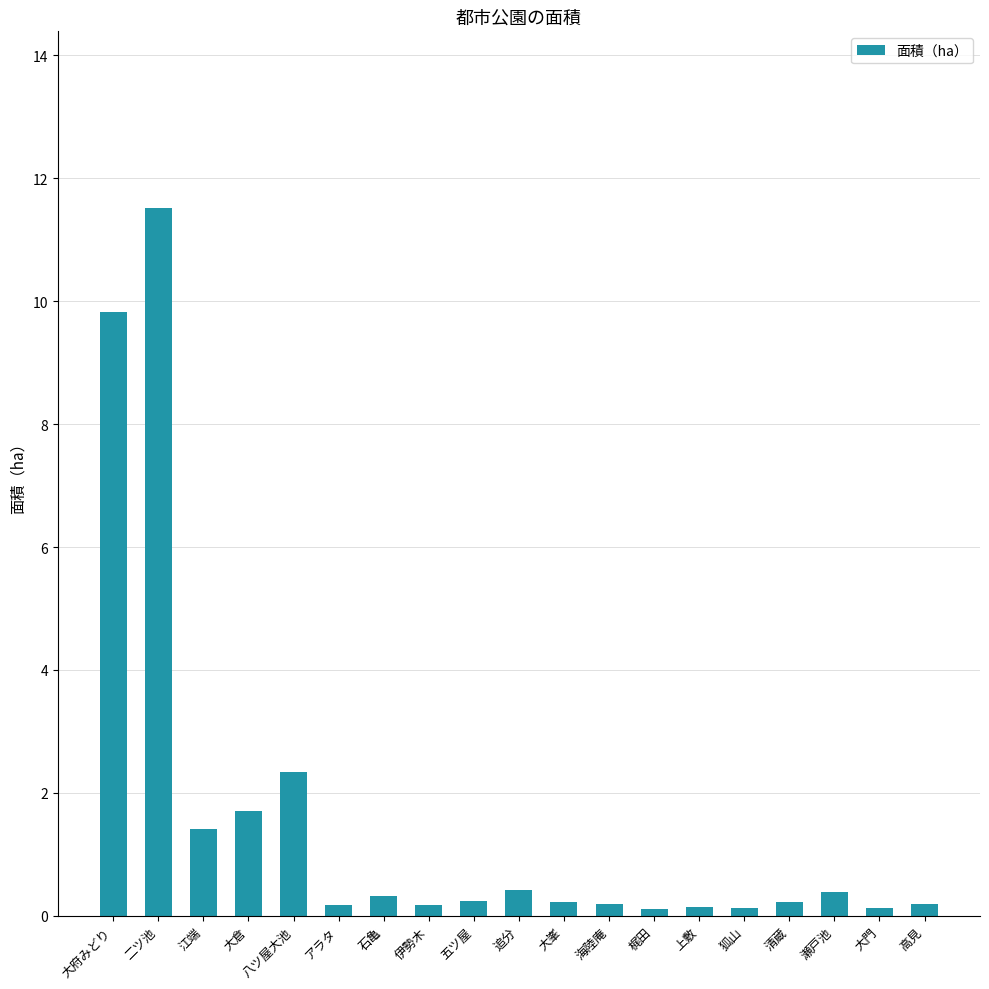

How many data points does each series have?

19